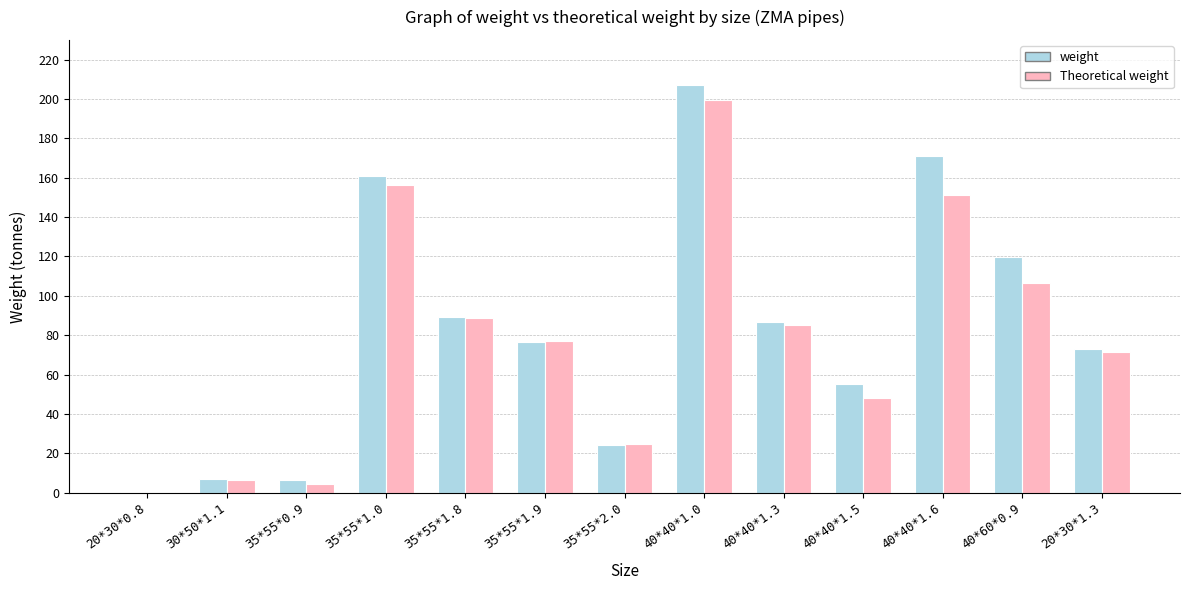

The value of Theoretical weight at 35*55*1.9 is 130.5. True or false?

False